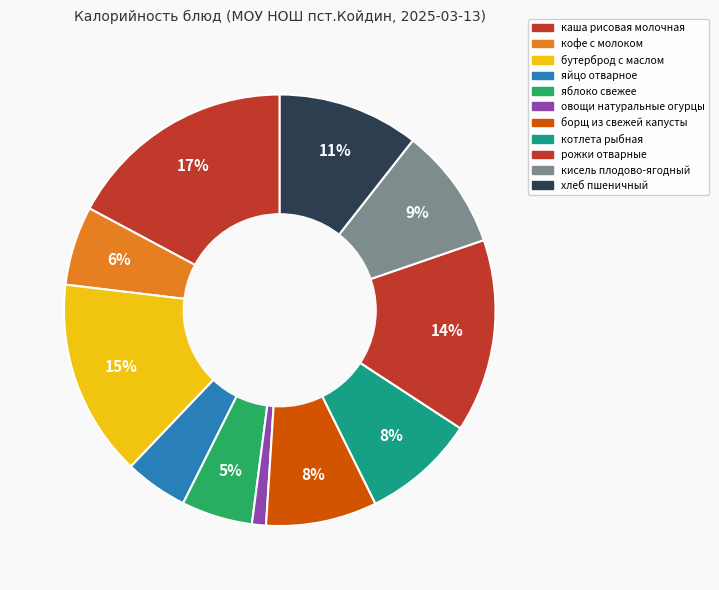

Which has a higher value, борщ из свежей капусты or яблоко свежее?

борщ из свежей капусты